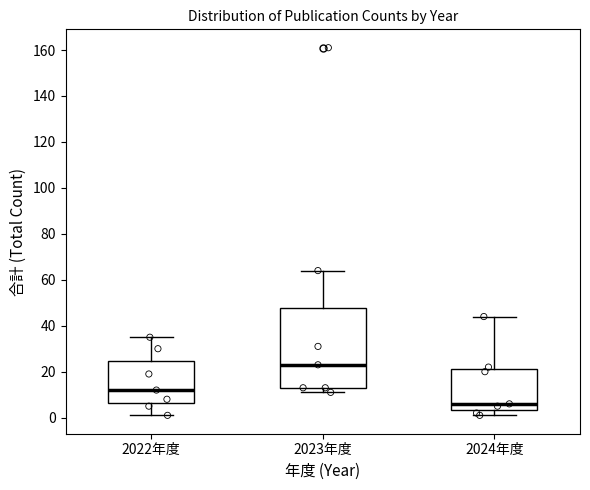

Where does the median line of the box for 2023年度 sit on the y-axis? The values are not printed on the chart, so give them approximately, as read against the axis.

24